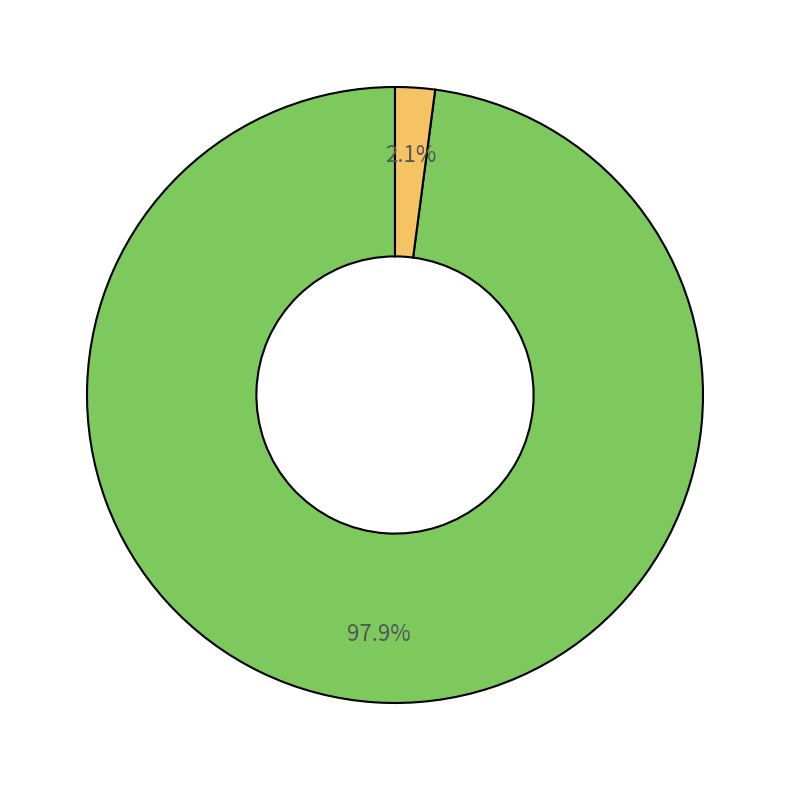

How many slices are in this pie chart?

2